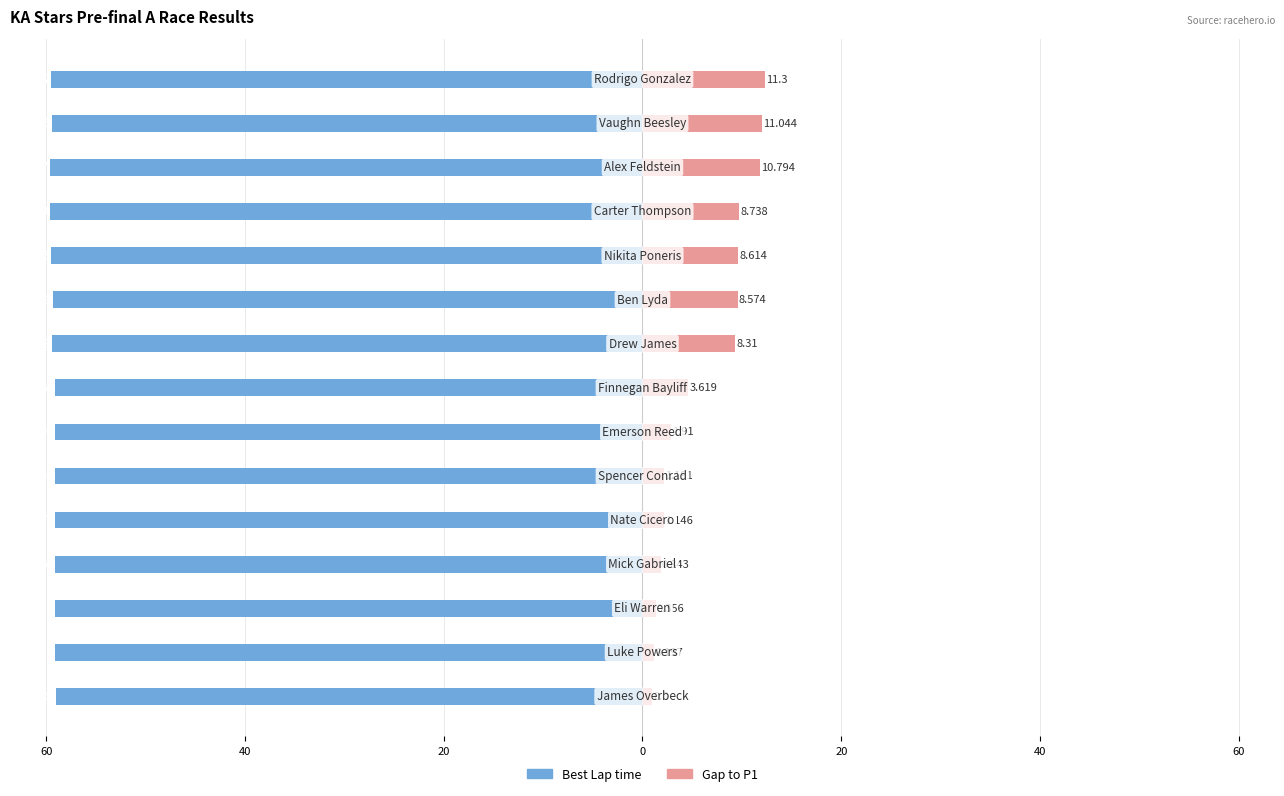

True or false: Gap to P1 has a value of 1.3 at 40.

False